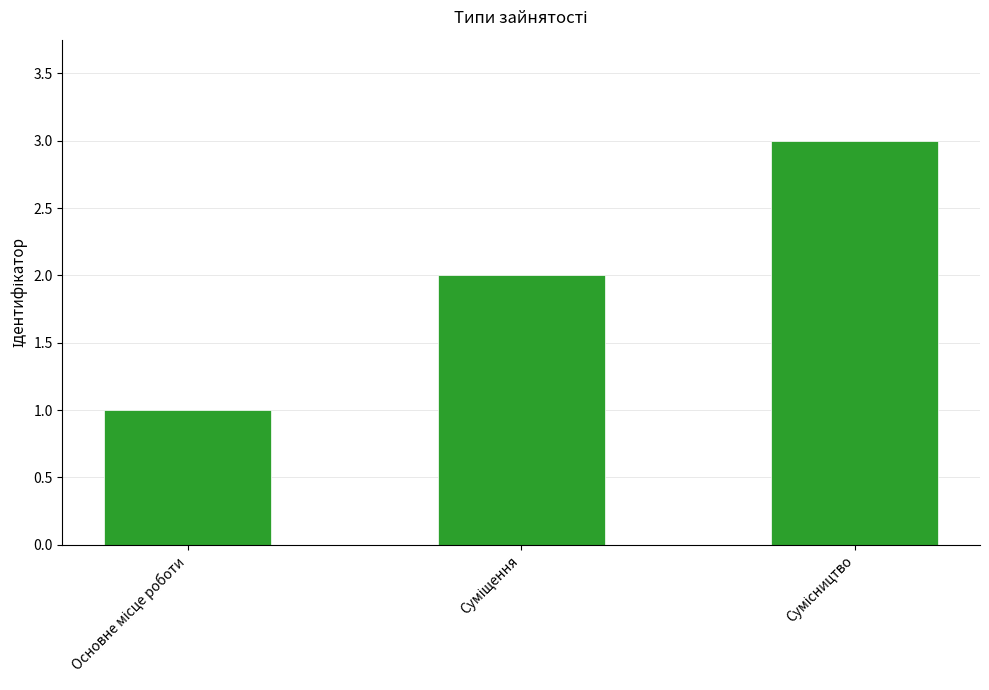

How many values are below 2?

1